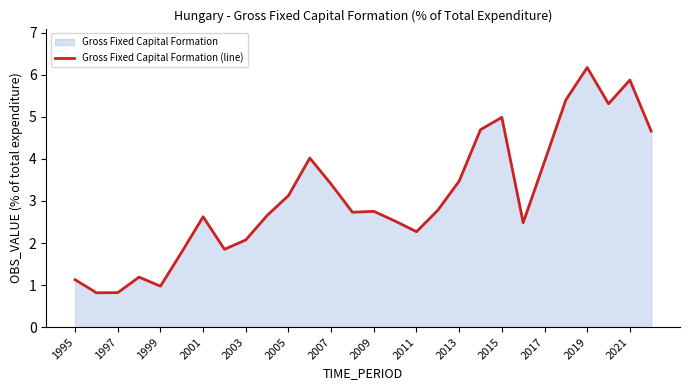

At which label does the data first exceed 2?

2001